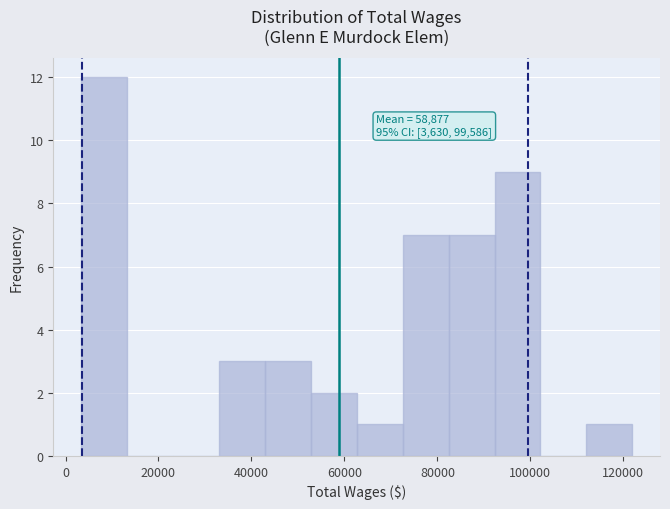

Over which range of the x-axis is the bar tallest?

4000 to 14000